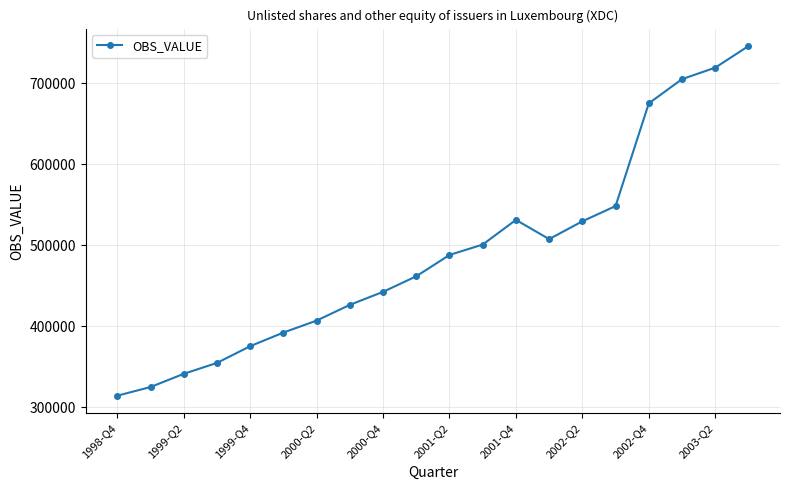

Is this an area chart (filled region under the line)?

No